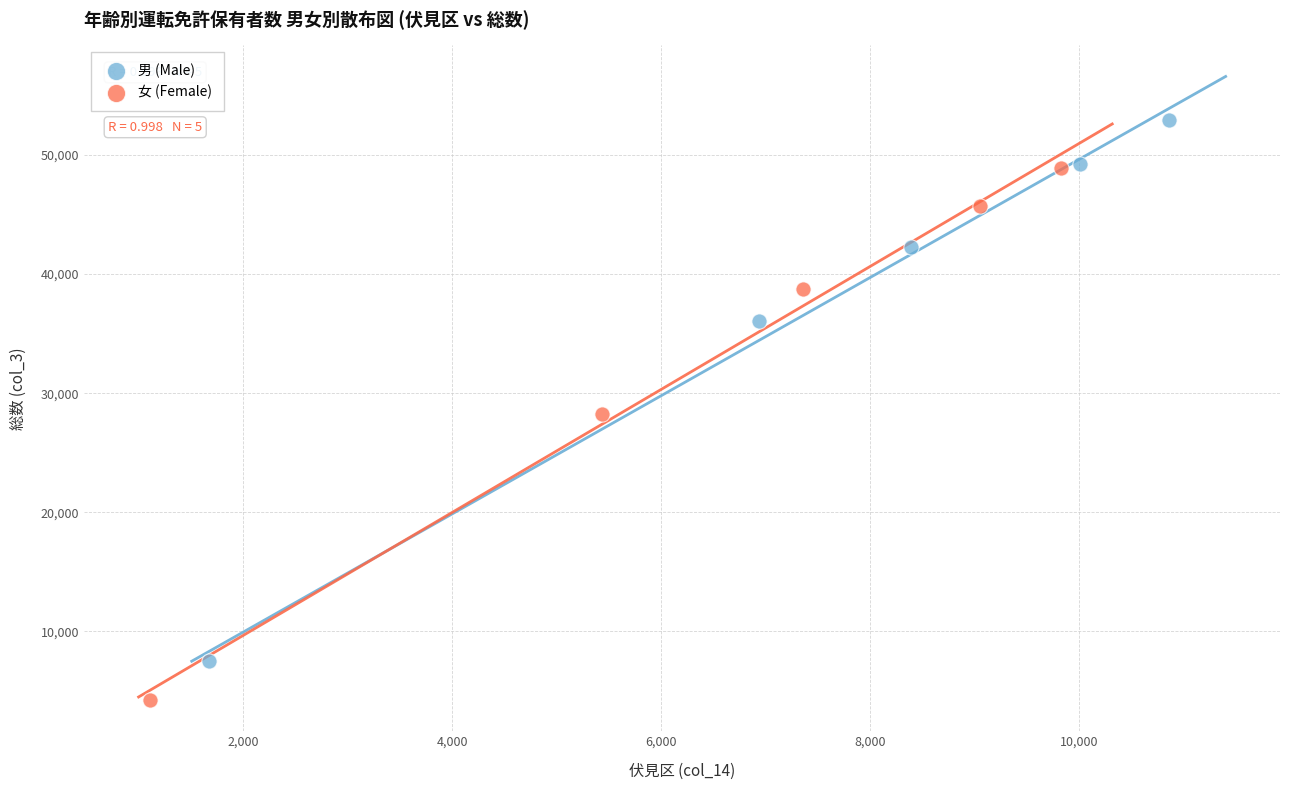

Which series has the widest spread of Y values?

男 (Male)